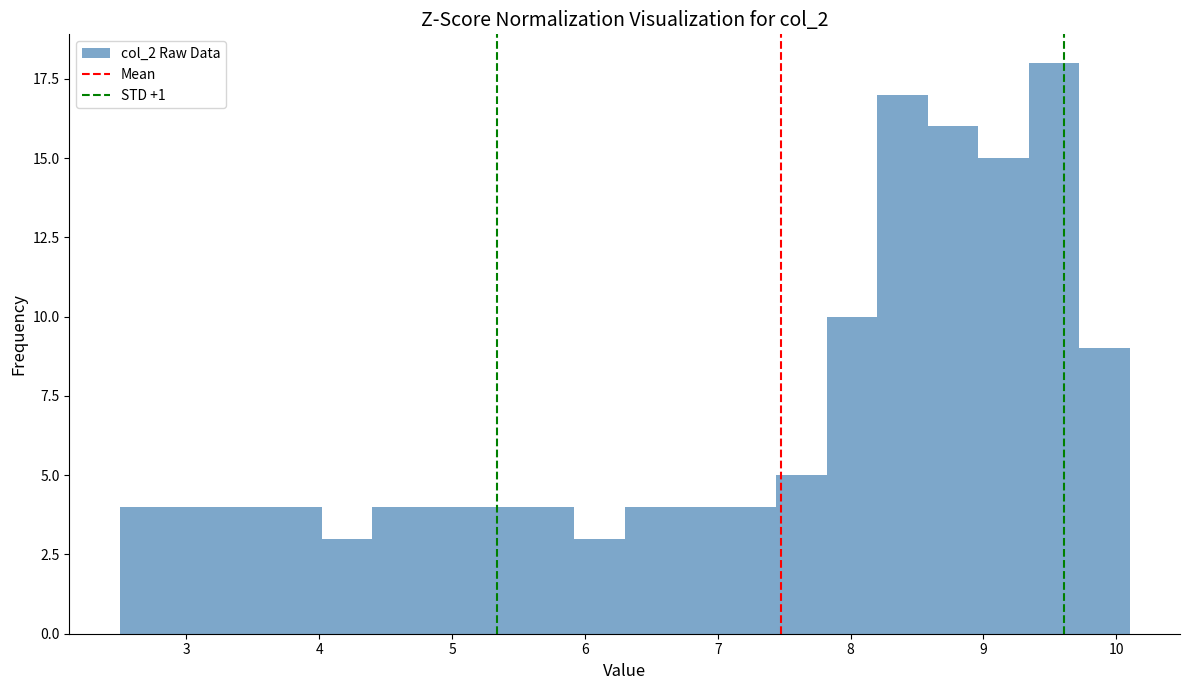

Around what value on the x-axis is the tallest bar? Give the approximate position of its centre, as read against the axis.

9.5